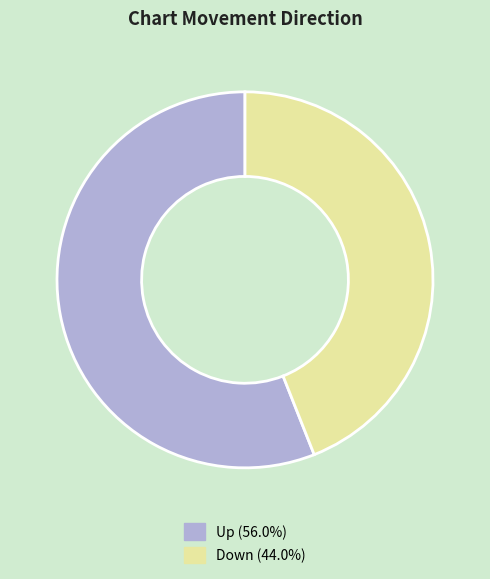

Is it true that Up is 56% of the pie?

True